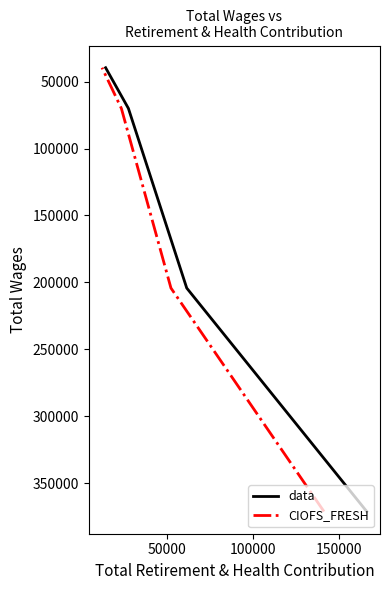

At 50000, list the series in order from largest to smallest.

data, CIOFS_FRESH